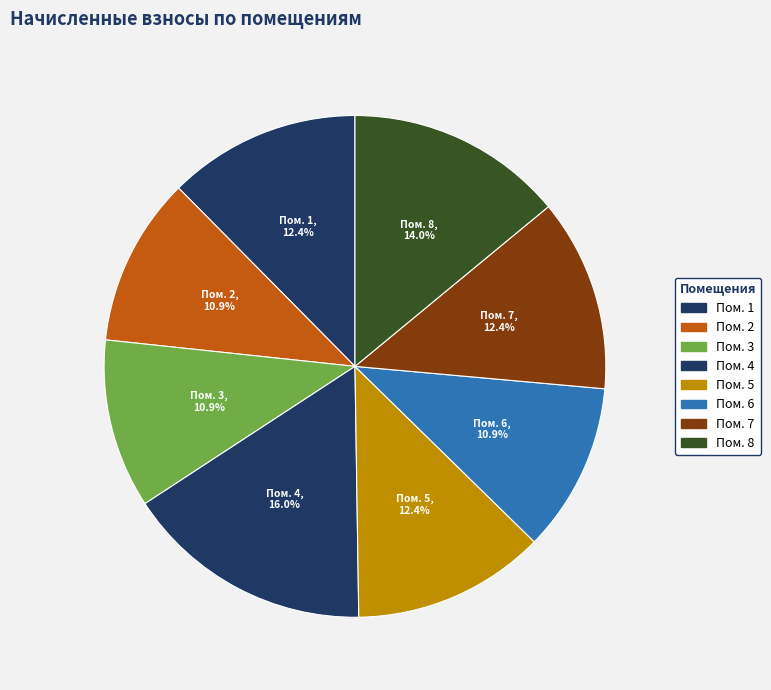

What is the smallest slice in the pie chart?

2